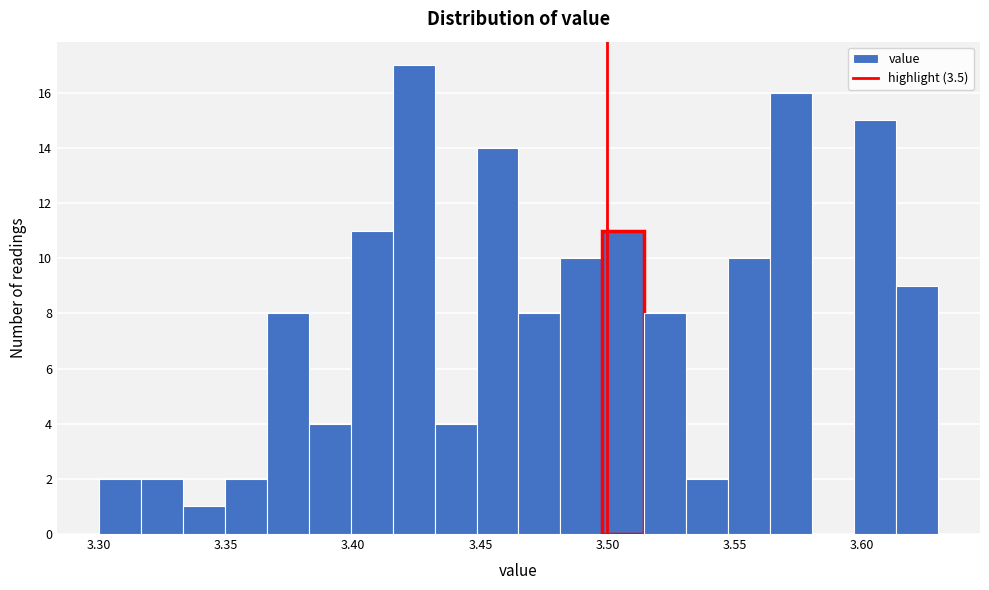

Around what value on the x-axis is the tallest bar? Give the approximate position of its centre, as read against the axis.

3.425